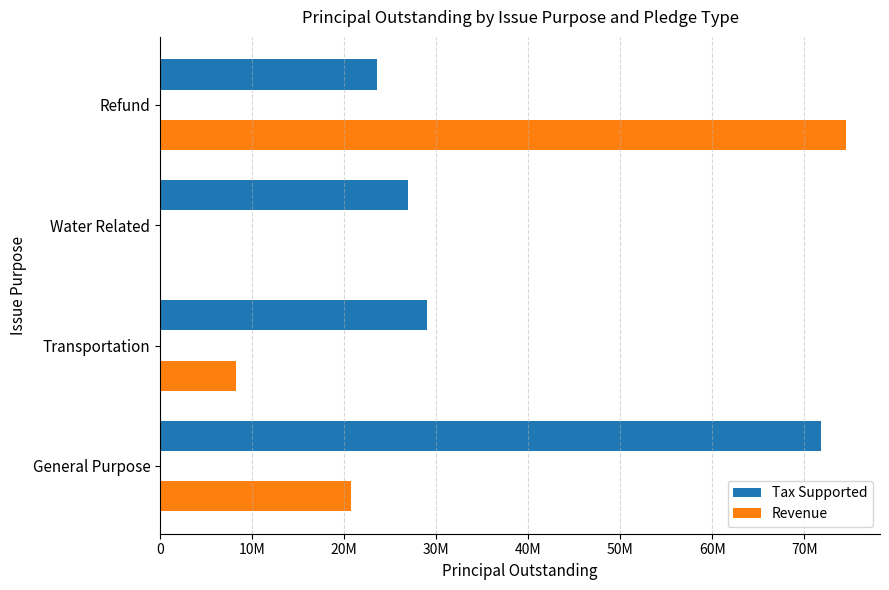

What are all the series names shown in the legend?

Tax Supported, Revenue